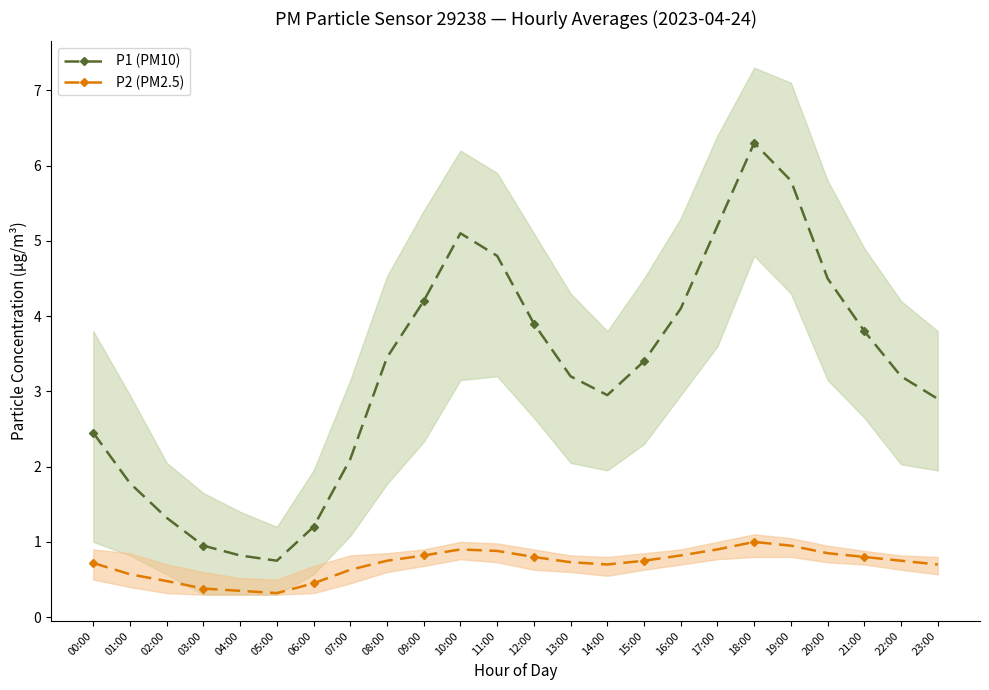

The P1 (PM10) series shows 6.1 at 21:00. True or false?

False